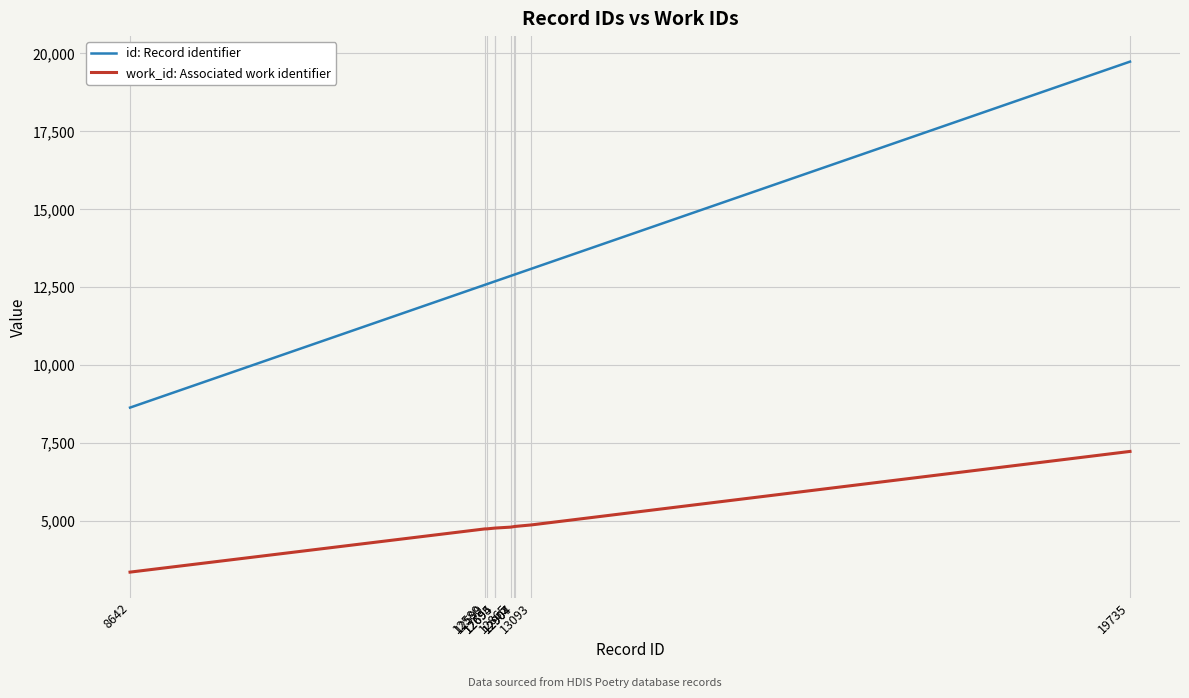

What is the sum of all work_id: Associated work identifier values?

49017